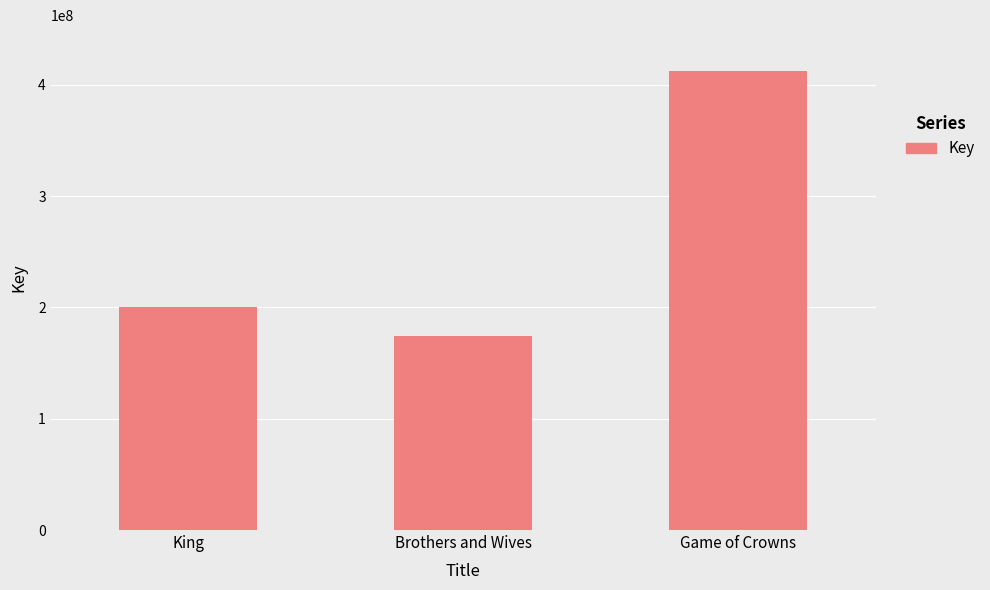

Count the values in the range 174648966 to 412339398.

3